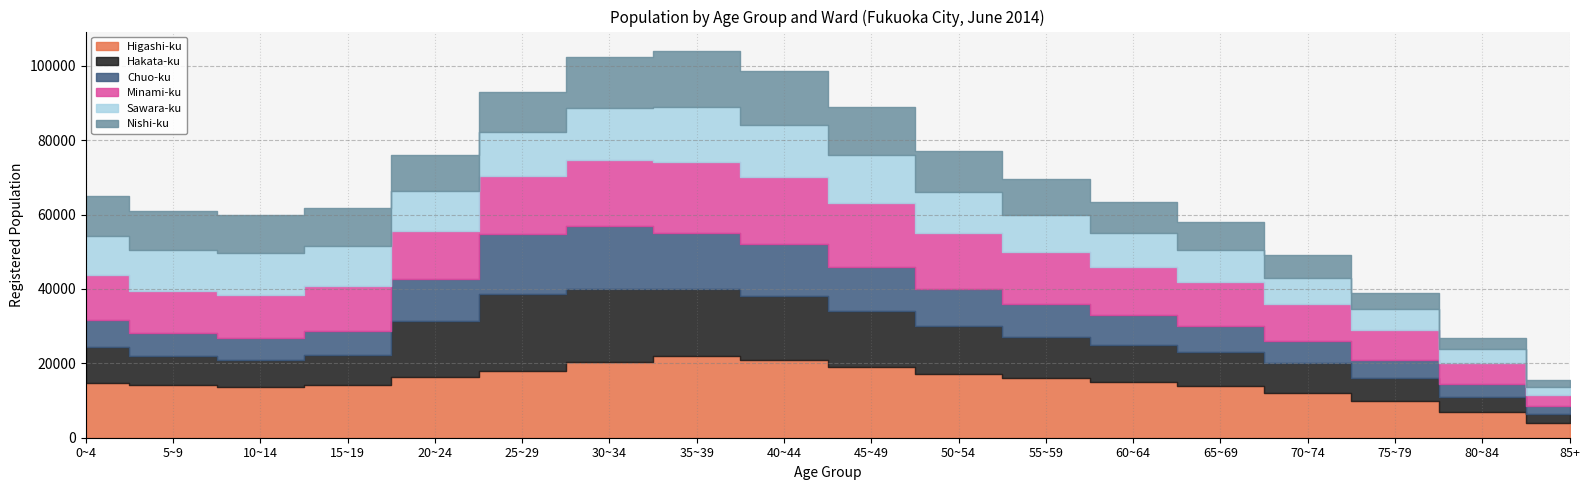

Which series has the largest range (max minus min)?

Hakata-ku